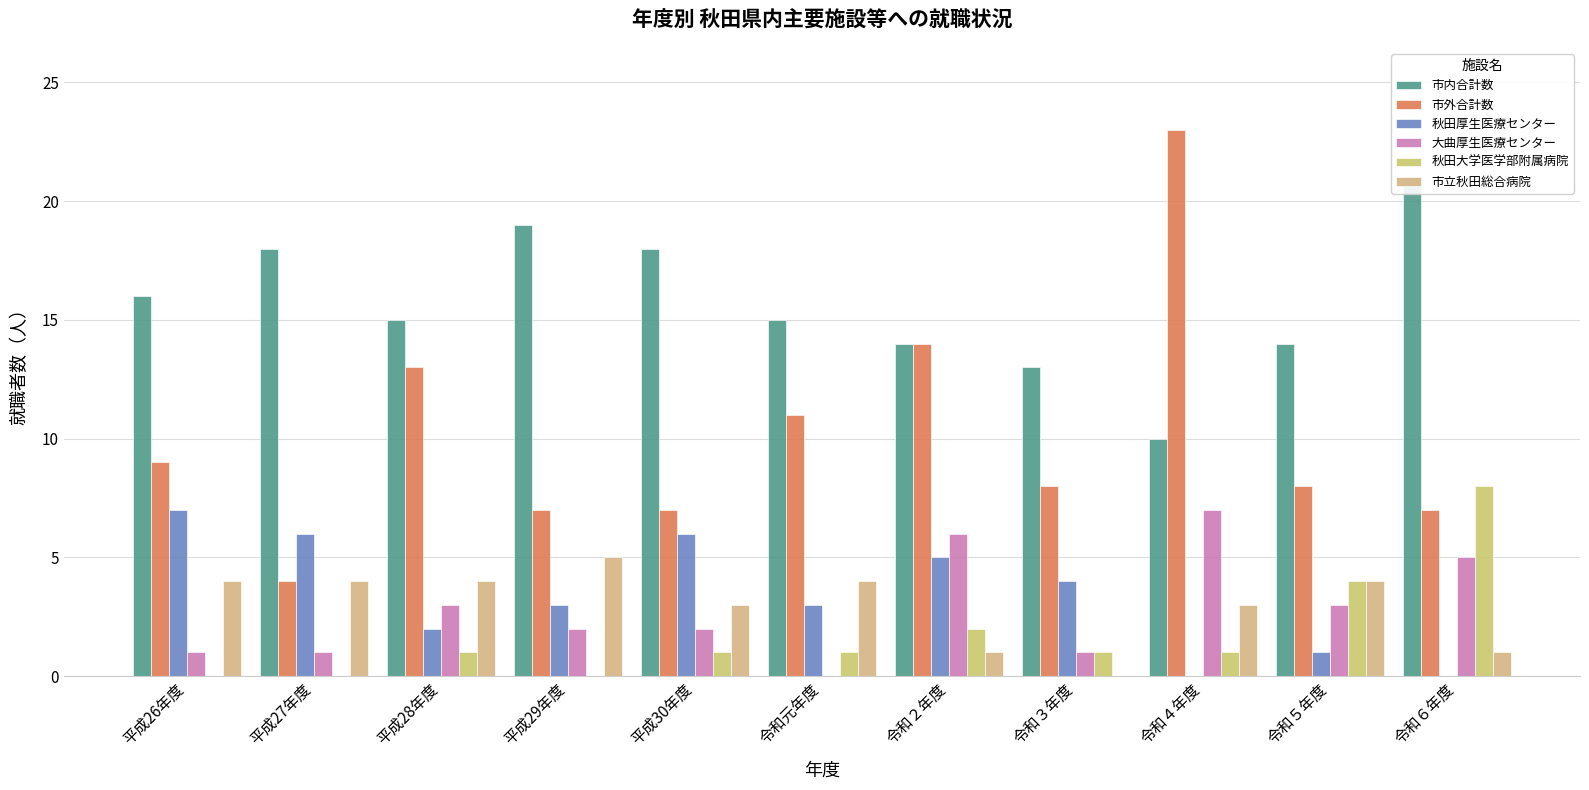

At which label is 市外合計数 closest to 13?

平成28年度